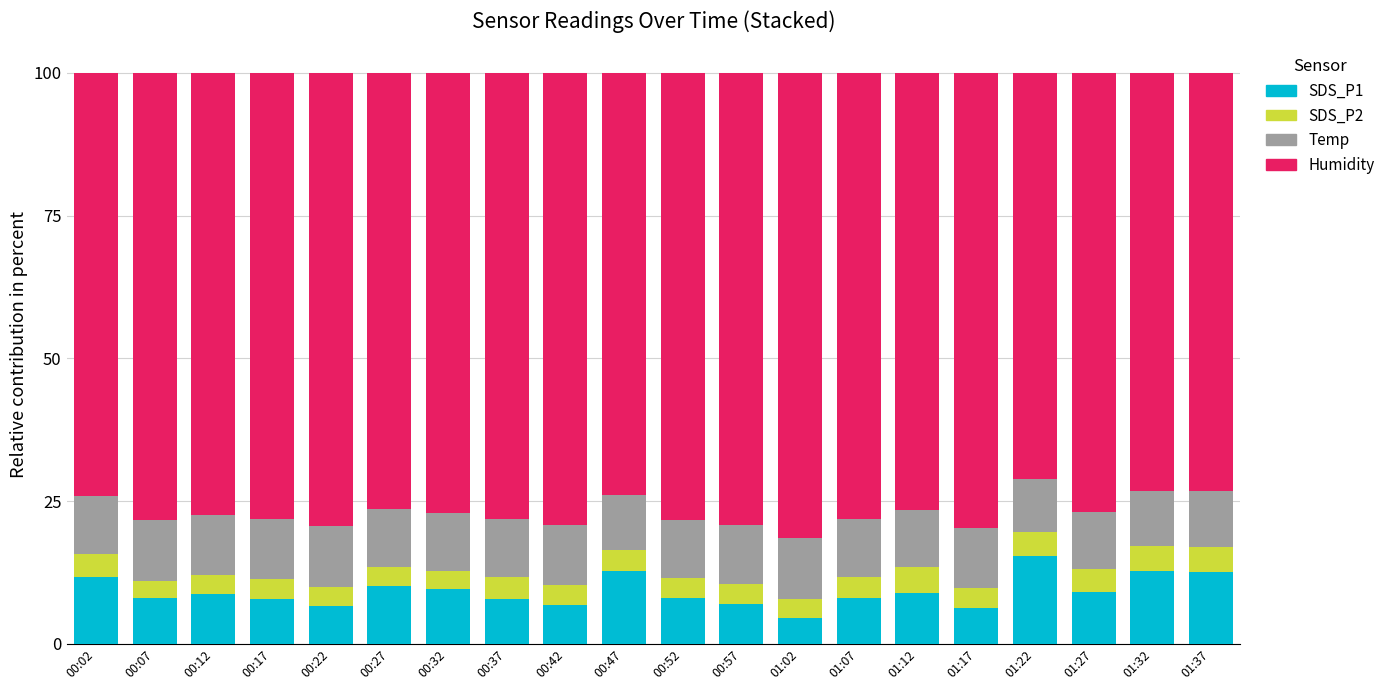

What is the difference between the maximum and minimum values in the SDS_P1 series?

10.9